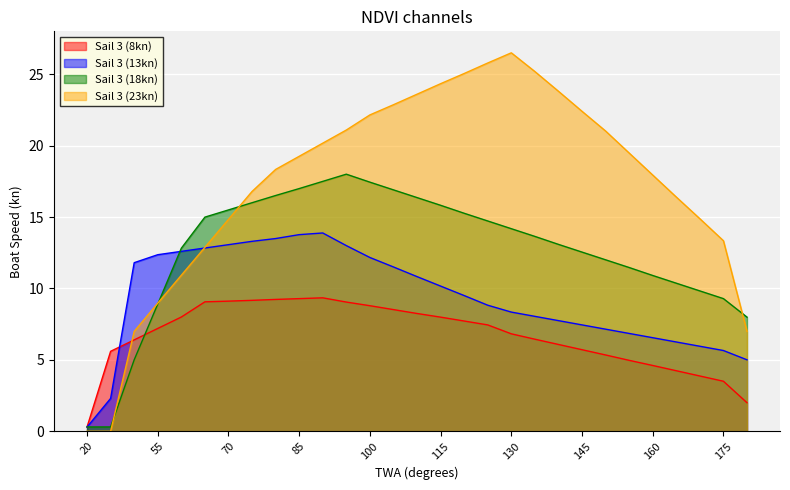

After their last crossing, which series has the higher values: Sail 3 (23kn) or Sail 3 (18kn)?

Sail 3 (18kn)